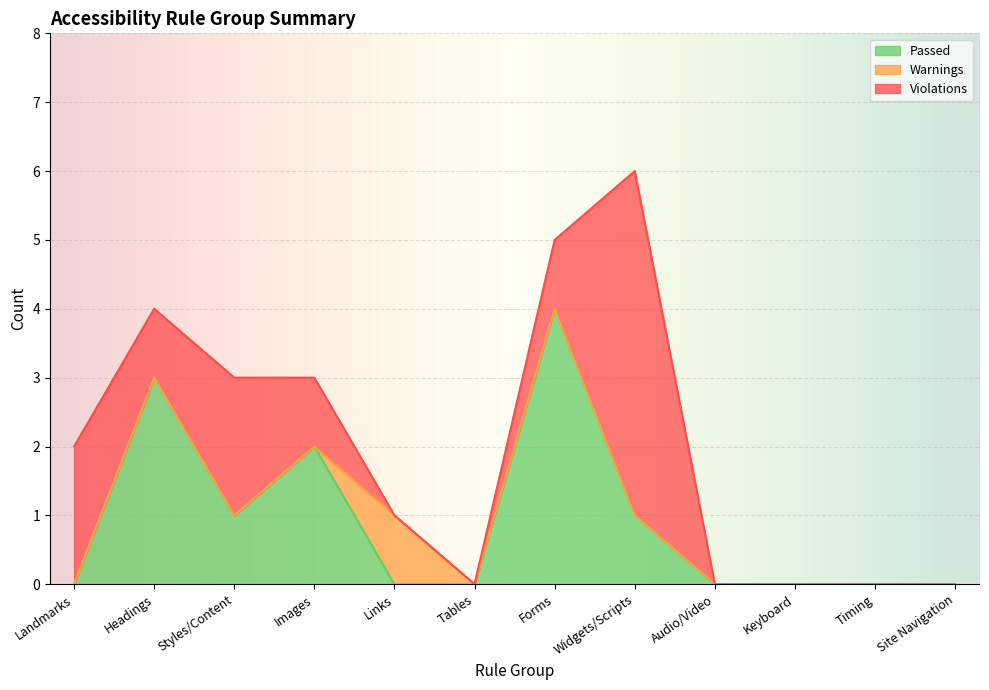

The Passed series shows 2 at Styles/Content. True or false?

False